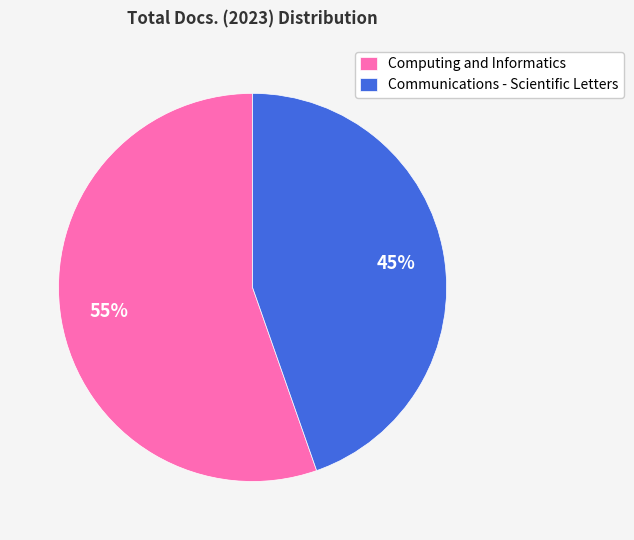

Rank the categories by value from lowest to highest.

Communications - Scientific Letters, Computing and Informatics